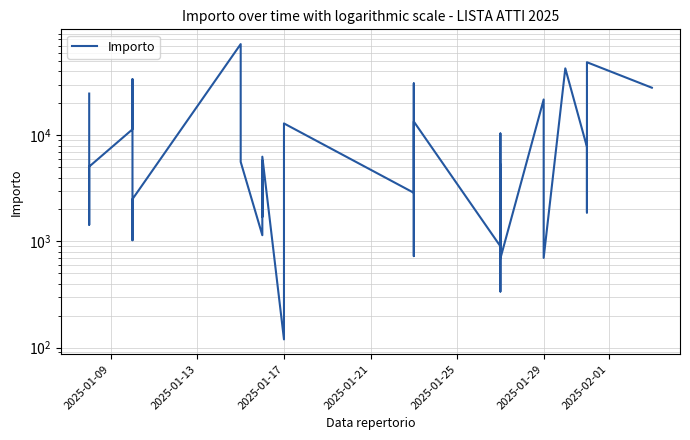

Is it true that the value at 37 is 71323.6?

False